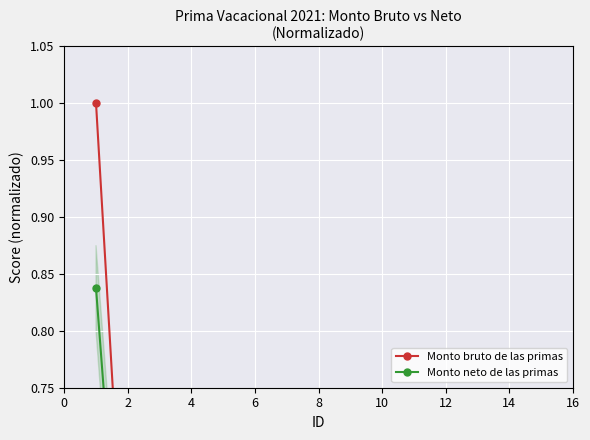

True or false: Monto neto de las primas and Monto bruto de las primas cross at least once.

False